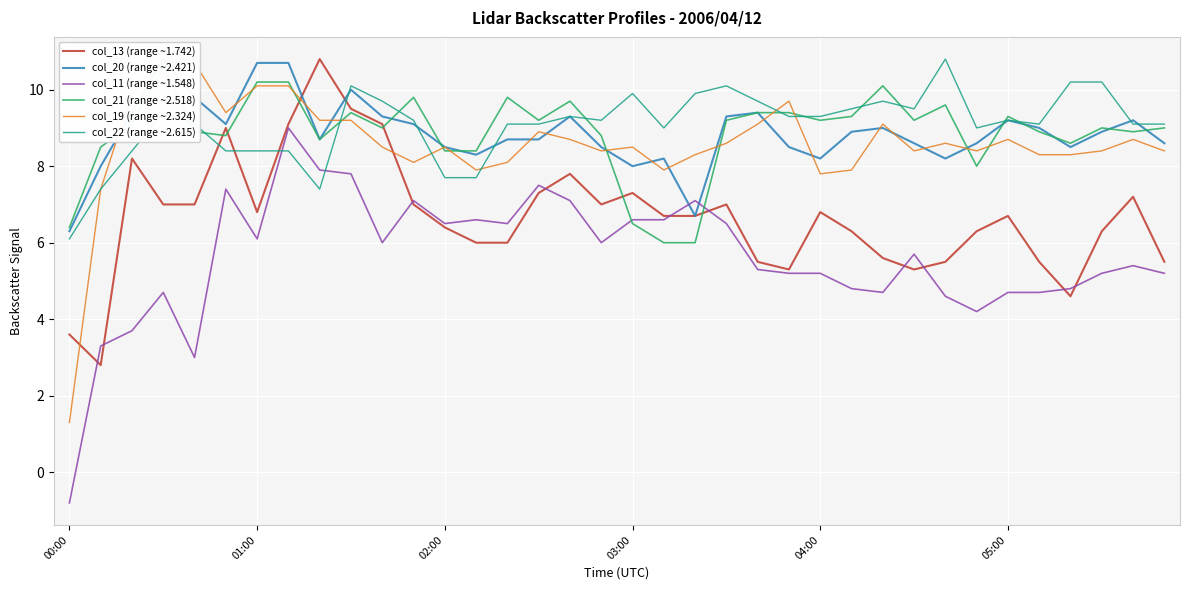

True or false: col_22 (range ~2.615) and col_21 (range ~2.518) cross at least once.

True